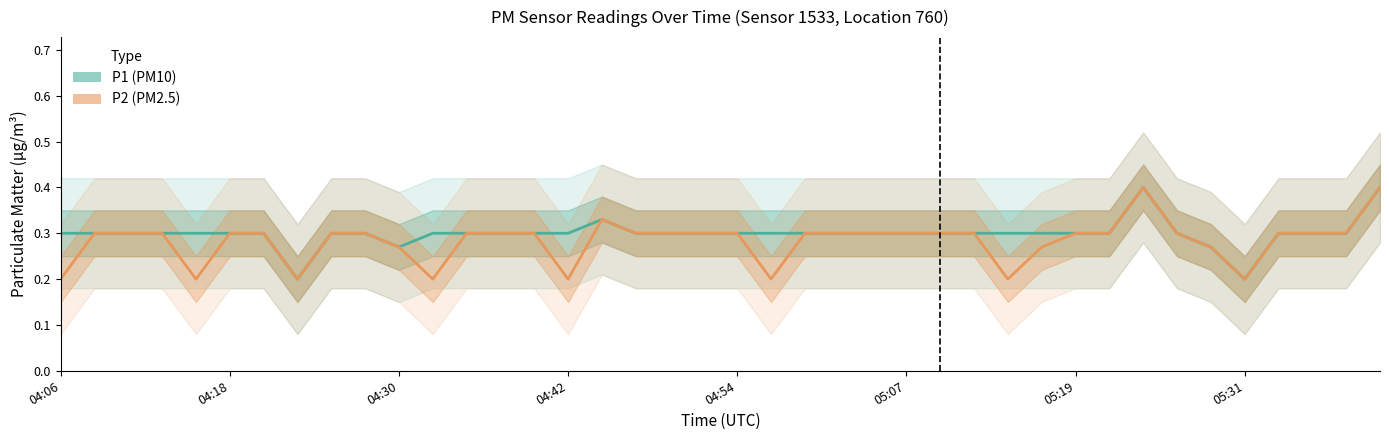

Reading right to left, transcribe all the data shown in this chart.

P1 (PM10): 0.4	0.3	0.3	0.3	0.2	0.3	0.3	0.4	0.3	0.3	0.3	0.3	0.3	0.3	0.3	0.3	0.3	0.3	0.3	0.3	0.3	0.3	0.3	0.3	0.3	0.3	0.3	0.3	0.3	0.3	0.3	0.3	0.2	0.3	0.3	0.3	0.3	0.3	0.3	0.3
P2 (PM2.5): 0.4	0.3	0.3	0.3	0.2	0.3	0.3	0.4	0.3	0.3	0.3	0.2	0.3	0.3	0.3	0.3	0.3	0.3	0.2	0.3	0.3	0.3	0.3	0.3	0.2	0.3	0.3	0.3	0.2	0.3	0.3	0.3	0.2	0.3	0.3	0.2	0.3	0.3	0.3	0.2